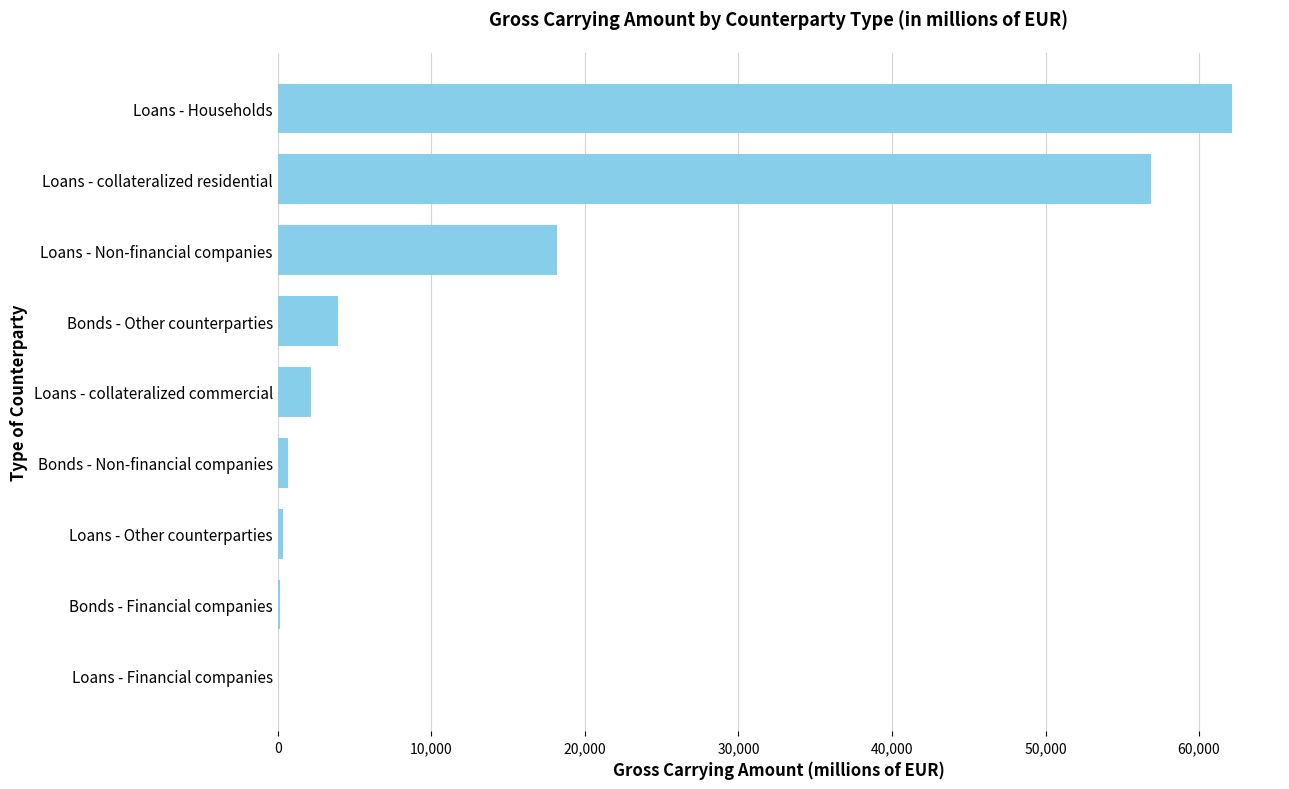

True or false: the data shows 16157 at Loans - collateralized residential.

False